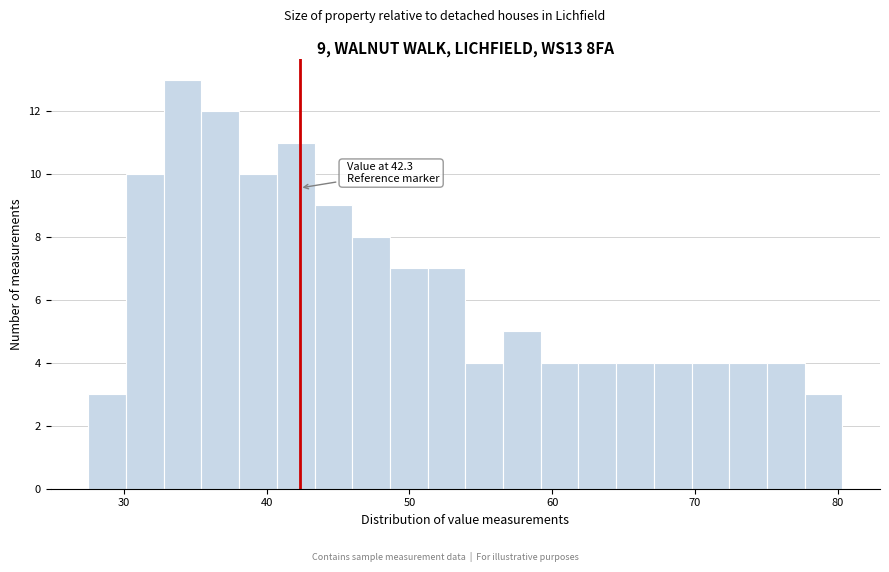

Read against the x-axis, roughly where is the centre of the tallest bar?

34